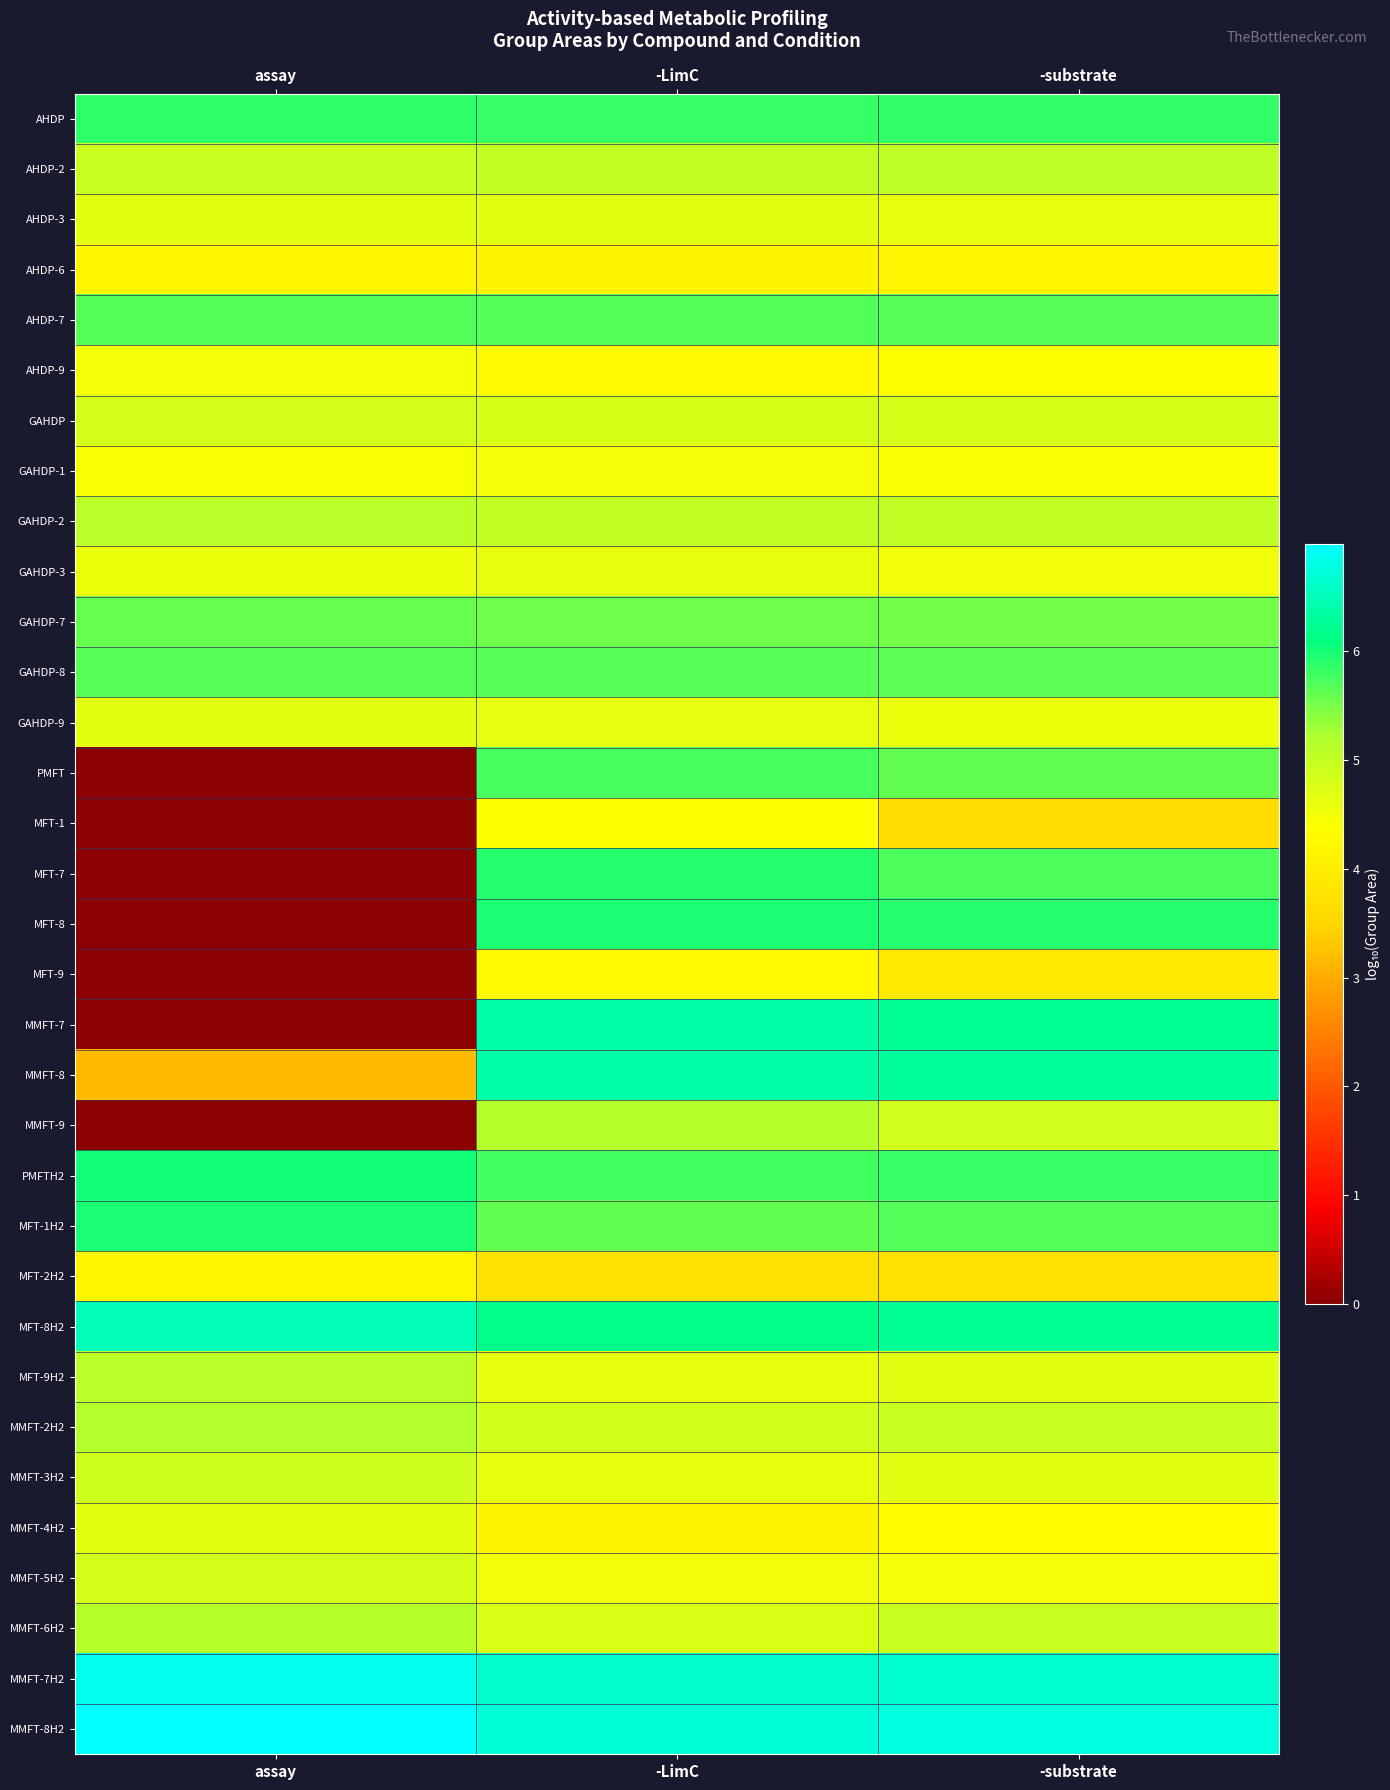

Reading right to left, transcribe all the data shown in this chart.

AHDP: -substrate=5.9	-LimC=5.8	assay=5.9
AHDP-2: -substrate=5.1	-LimC=5.0	assay=5.0
AHDP-3: -substrate=4.6	-LimC=4.7	assay=4.7
AHDP-6: -substrate=4.2	-LimC=4.1	assay=4.2
AHDP-7: -substrate=5.7	-LimC=5.7	assay=5.7
AHDP-9: -substrate=4.3	-LimC=4.2	assay=4.4
GAHDP: -substrate=4.8	-LimC=4.8	assay=4.8
GAHDP-1: -substrate=4.4	-LimC=4.5	assay=4.4
GAHDP-2: -substrate=5.0	-LimC=5.0	assay=5.1
GAHDP-3: -substrate=4.5	-LimC=4.6	assay=4.6
GAHDP-7: -substrate=5.5	-LimC=5.5	assay=5.6
GAHDP-8: -substrate=5.6	-LimC=5.7	assay=5.7
GAHDP-9: -substrate=4.6	-LimC=4.6	assay=4.7
PMFT: -substrate=5.6	-LimC=5.7	assay=0.0
MFT-1: -substrate=3.6	-LimC=4.4	assay=0.0
MFT-7: -substrate=5.7	-LimC=5.9	assay=0.0
MFT-8: -substrate=5.9	-LimC=6.0	assay=0.0
MFT-9: -substrate=3.9	-LimC=4.2	assay=0.0
MMFT-7: -substrate=6.2	-LimC=6.4	assay=0.0
MMFT-8: -substrate=6.3	-LimC=6.4	assay=3.2
MMFT-9: -substrate=4.9	-LimC=5.2	assay=0.0
PMFTH2: -substrate=5.8	-LimC=5.8	assay=6.0
MFT-1H2: -substrate=5.7	-LimC=5.6	assay=6.0
MFT-2H2: -substrate=3.7	-LimC=3.8	assay=4.1
MFT-8H2: -substrate=6.2	-LimC=6.2	assay=6.5
MFT-9H2: -substrate=4.7	-LimC=4.6	assay=5.1
MMFT-2H2: -substrate=4.9	-LimC=4.8	assay=5.2
MMFT-3H2: -substrate=4.7	-LimC=4.6	assay=4.9
MMFT-4H2: -substrate=4.3	-LimC=4.1	assay=4.7
MMFT-5H2: -substrate=4.5	-LimC=4.5	assay=4.8
MMFT-6H2: -substrate=4.9	-LimC=4.8	assay=5.1
MMFT-7H2: -substrate=6.6	-LimC=6.6	assay=6.9
MMFT-8H2: -substrate=6.8	-LimC=6.7	assay=7.0